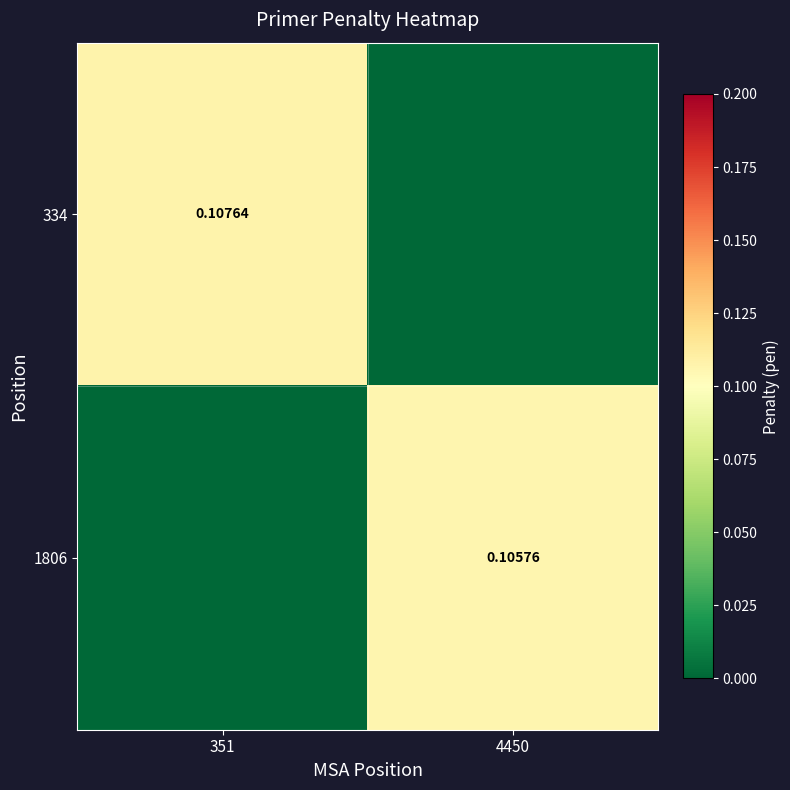

Is the value of 1806 at 4450 greater than the value of 334 at 351?

No